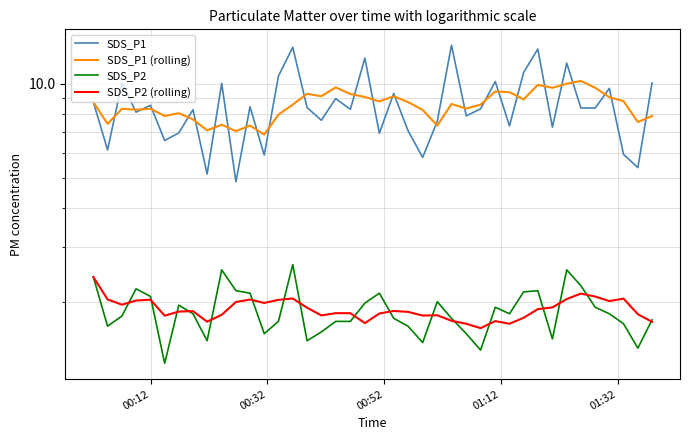

Which series has the widest spread of values?

SDS_P1